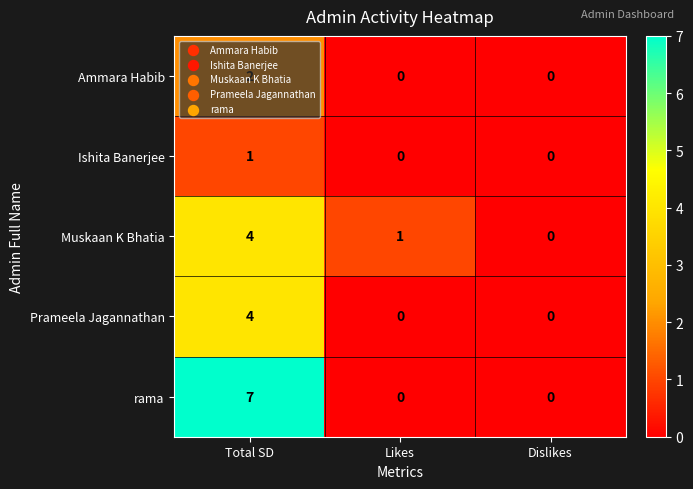

How many data points does each series have?

3